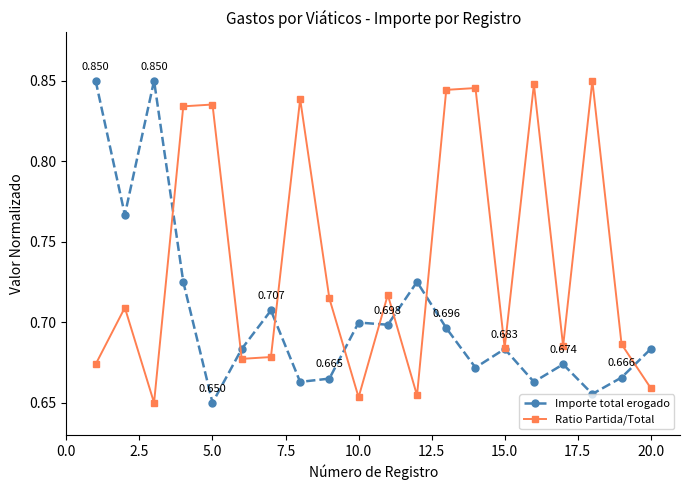

Count the Importe total erogado values in the range 0 to 1.

20